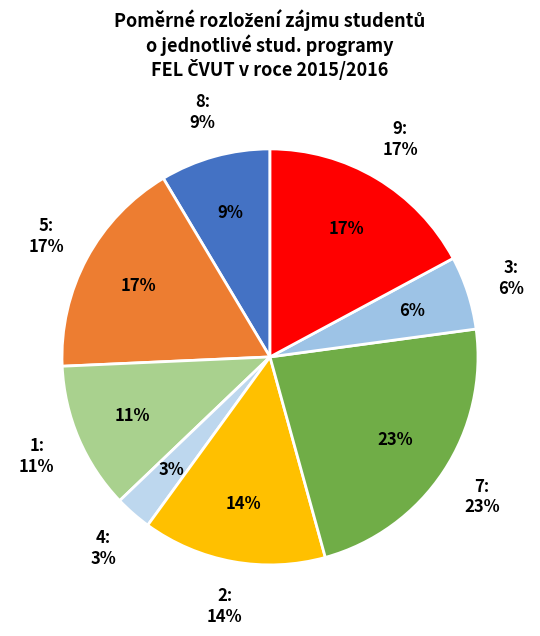

To the nearest percent, what is the average slice percentage?

12%